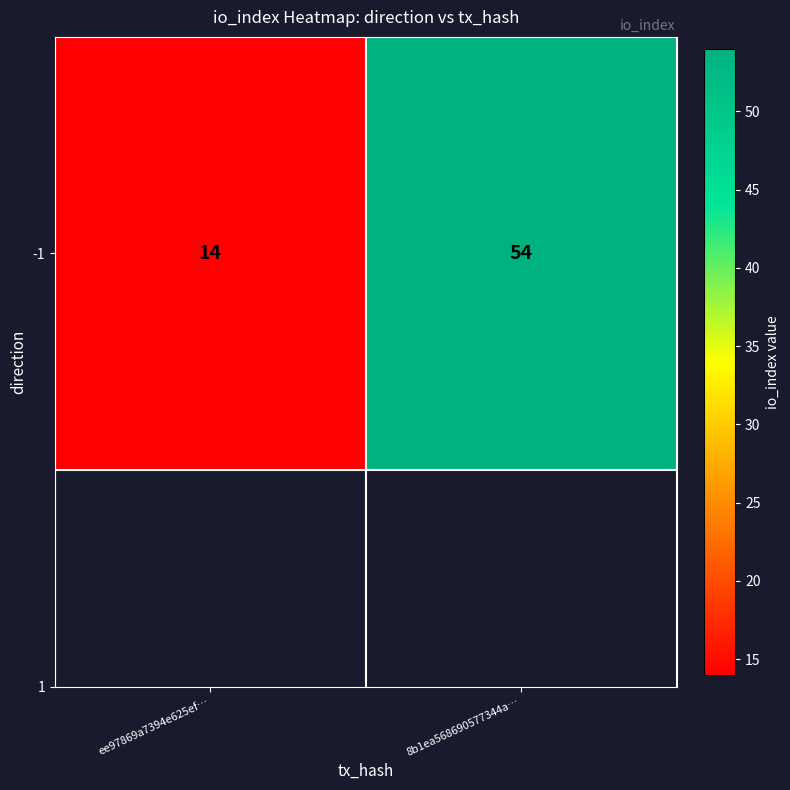

True or false: the data shows 6 at ee97869a7394e625ef….

False